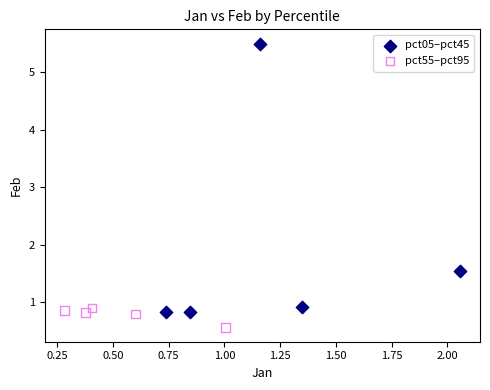

Which series has the widest spread of Y values?

pct05–pct45